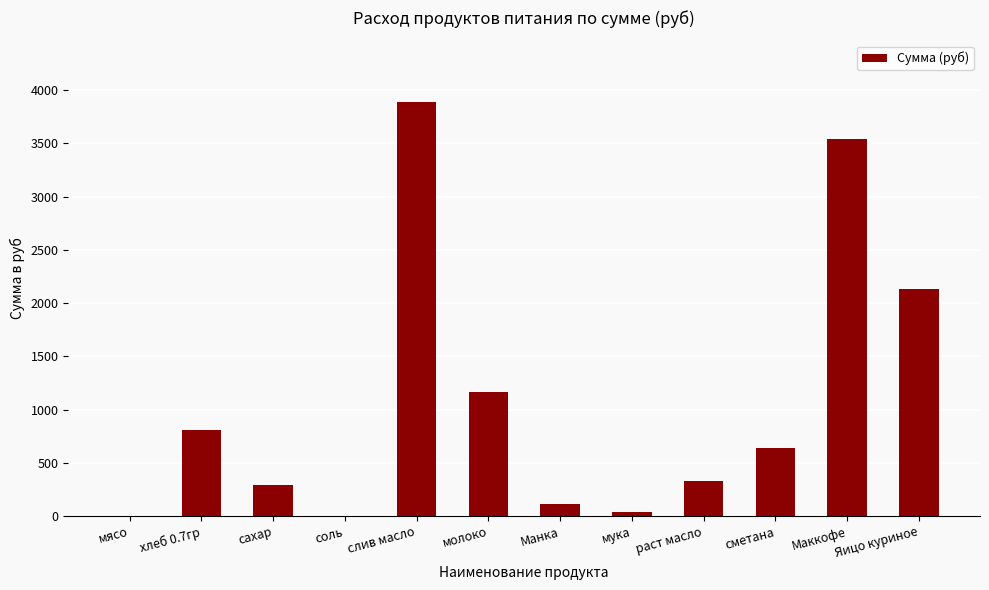

What is the sum of all values?

12948.9